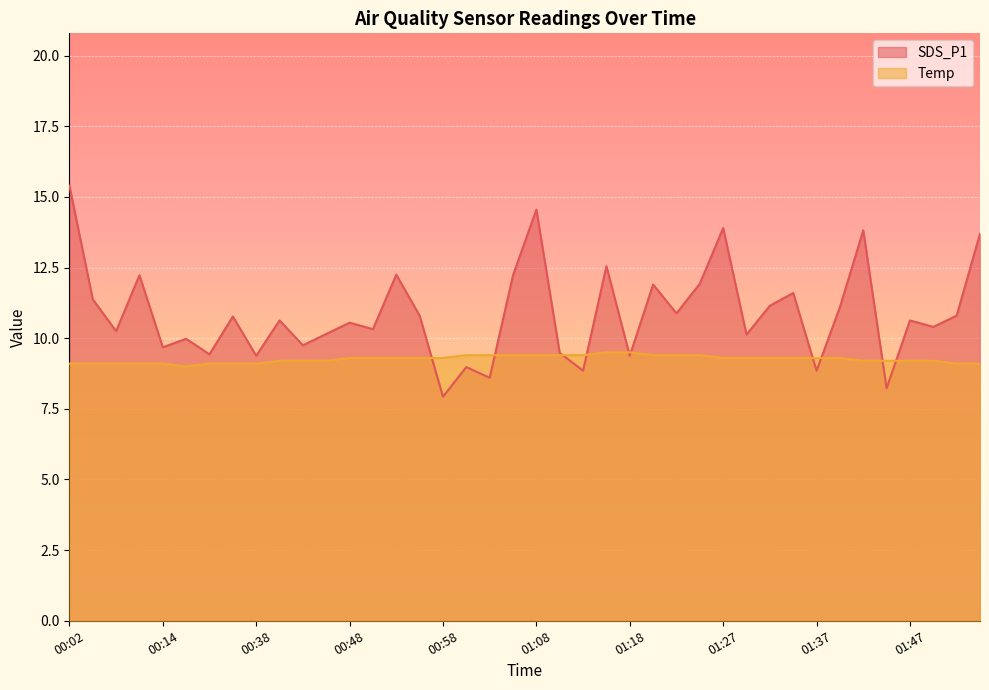

Reading left to right, transcribe all the data shown in this chart.

SDS_P1: 15.4	11.4	10.2	12.2	9.7	10.0	9.4	10.8	9.4	10.6	9.8	10.2	10.6	10.3	12.2	10.8	7.9	9.0	8.6	12.2	14.6	9.5	8.8	12.6	9.4	11.9	10.9	11.9	13.9	10.1	11.2	11.6	8.8	11.1	13.8	8.2	10.6	10.4	10.8	13.7
Temp: 9.1	9.1	9.1	9.1	9.1	9.0	9.1	9.1	9.1	9.2	9.2	9.2	9.3	9.3	9.3	9.3	9.3	9.4	9.4	9.4	9.4	9.4	9.4	9.5	9.5	9.4	9.4	9.4	9.3	9.3	9.3	9.3	9.3	9.3	9.2	9.2	9.2	9.2	9.1	9.1